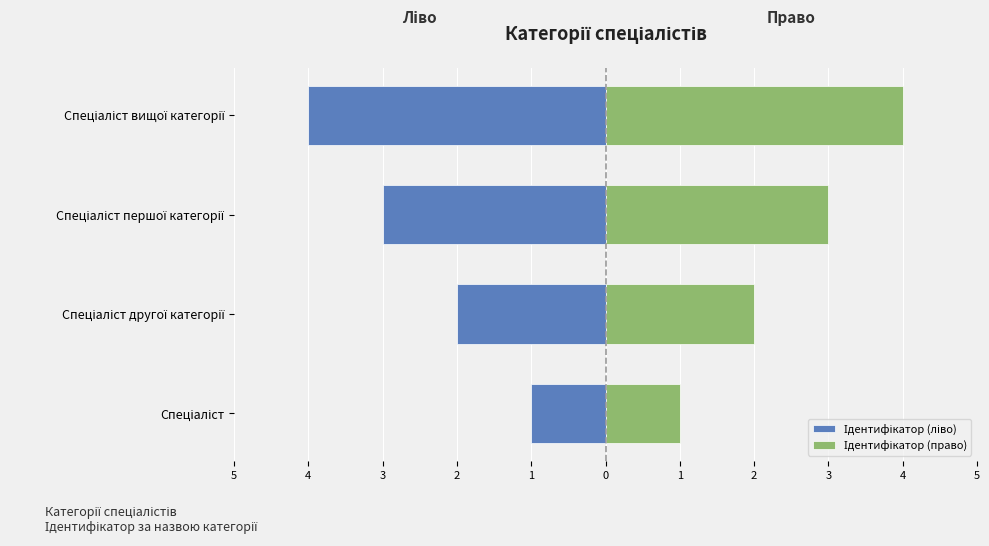

The value of Ідентифікатор (право) at Спеціаліст вищої категорії is 4. True or false?

True